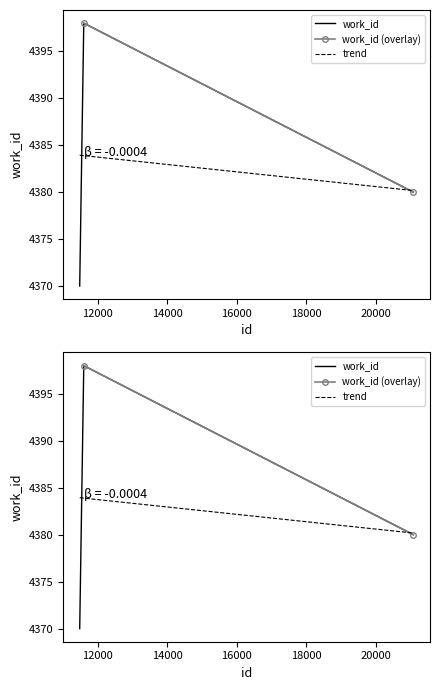

What is the value of the 3rd point from the left?

4380